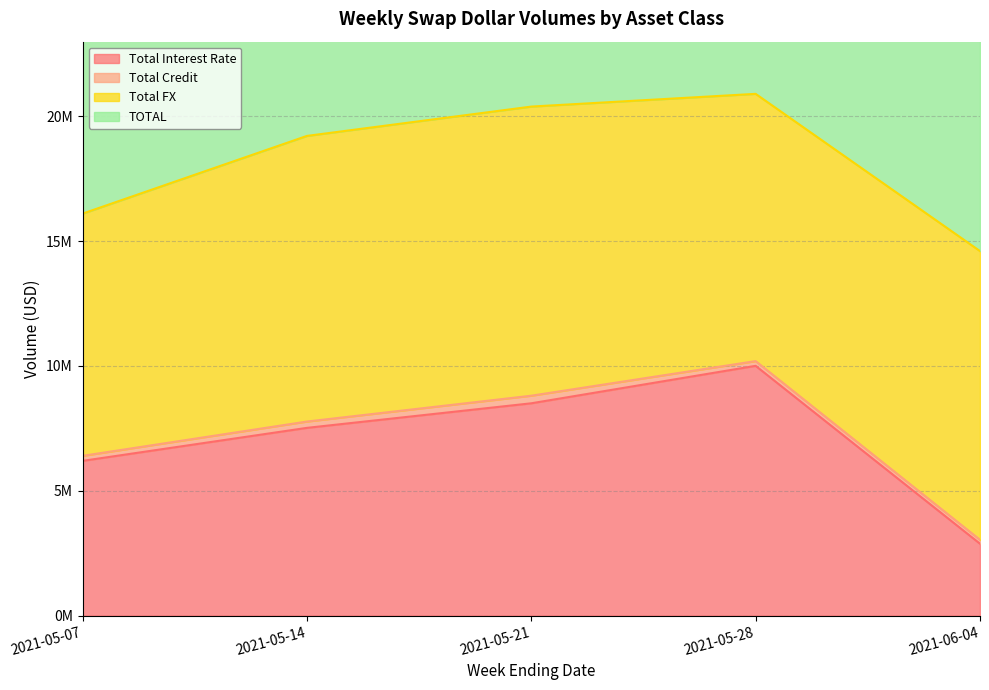

Is the value of TOTAL at 2021-05-21 greater than the value of Total Interest Rate at 2021-05-21?

Yes